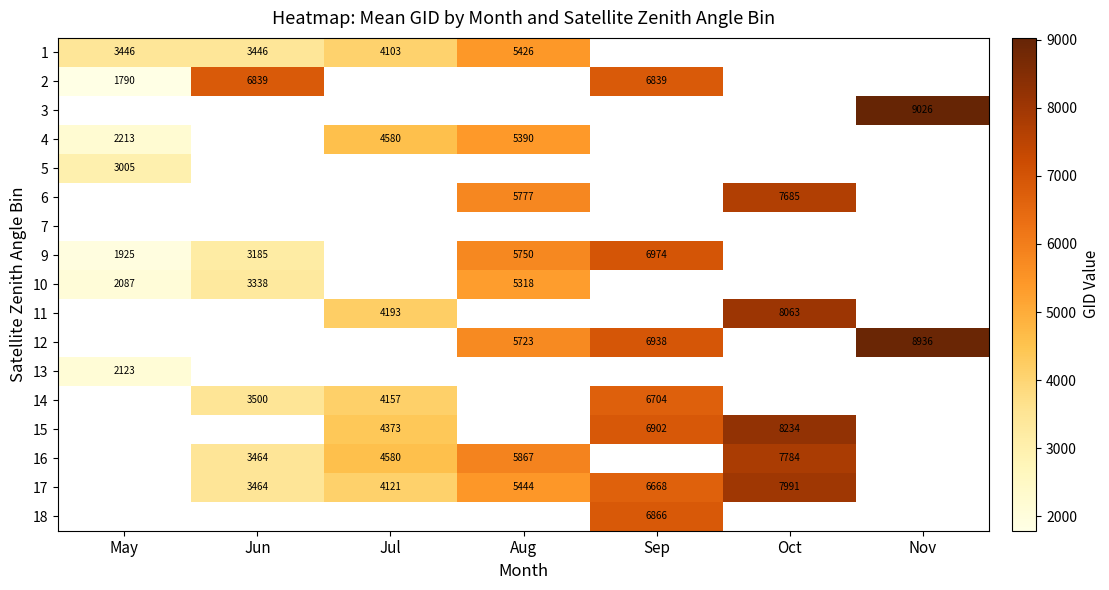

Is it true that 2 equals 1790 at May?

True